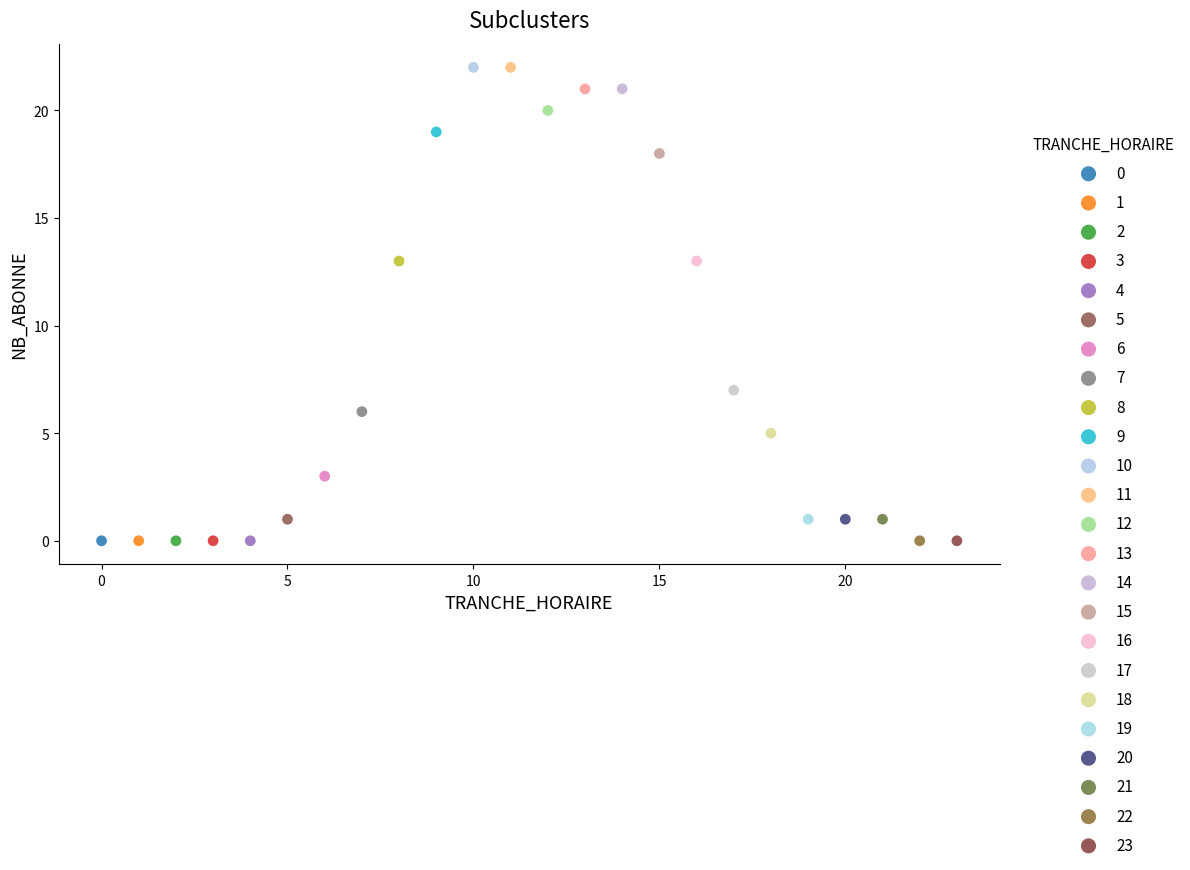

What are all the series names shown in the legend?

0, 1, 2, 3, 4, 5, 6, 7, 8, 9, 10, 11, 12, 13, 14, 15, 16, 17, 18, 19, 20, 21, 22, 23